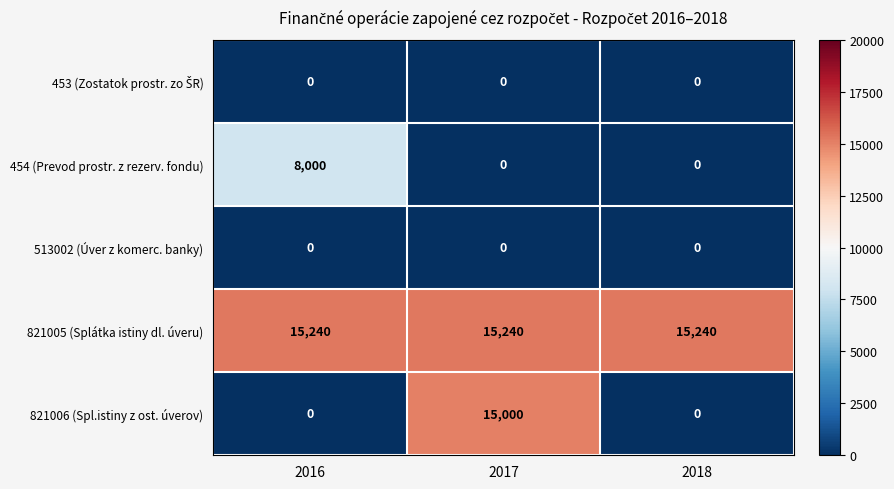

What is the sum of all 821005 (Splátka istiny dl. úveru) values?

45720